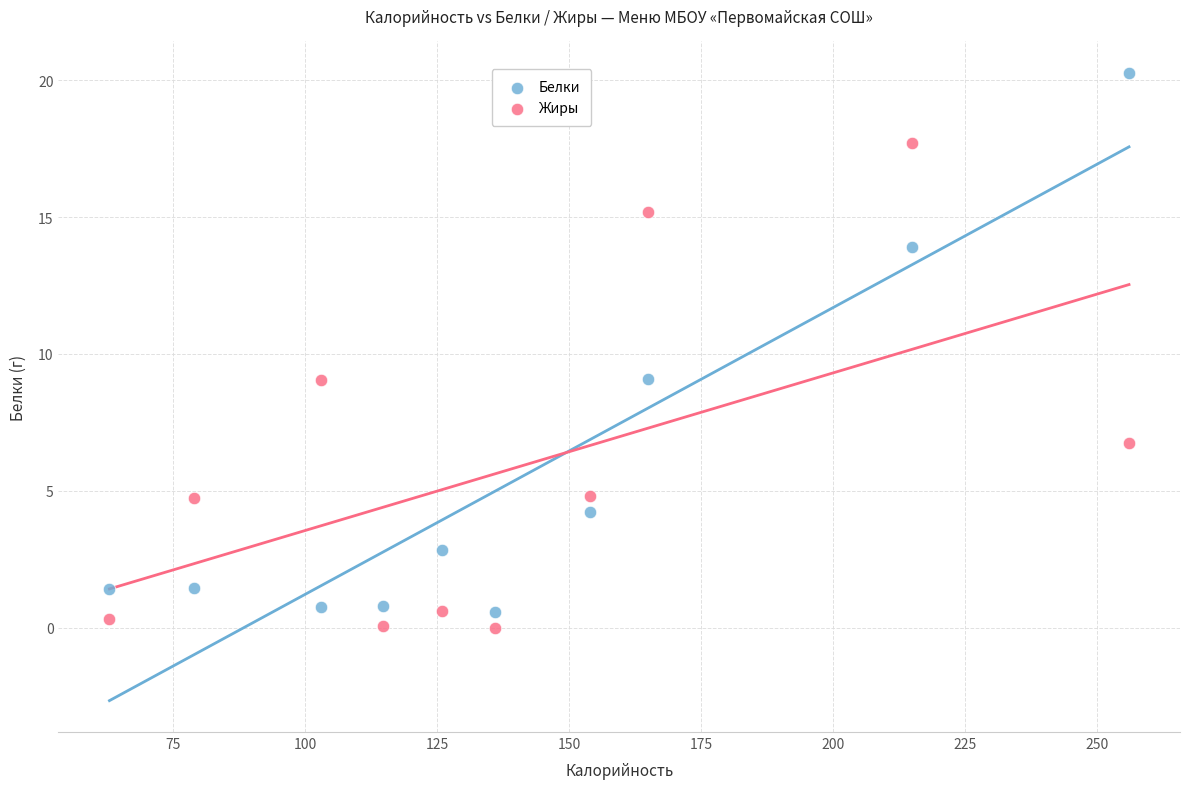

Across all data points, what is the range of X values (max minus min)?

193.0